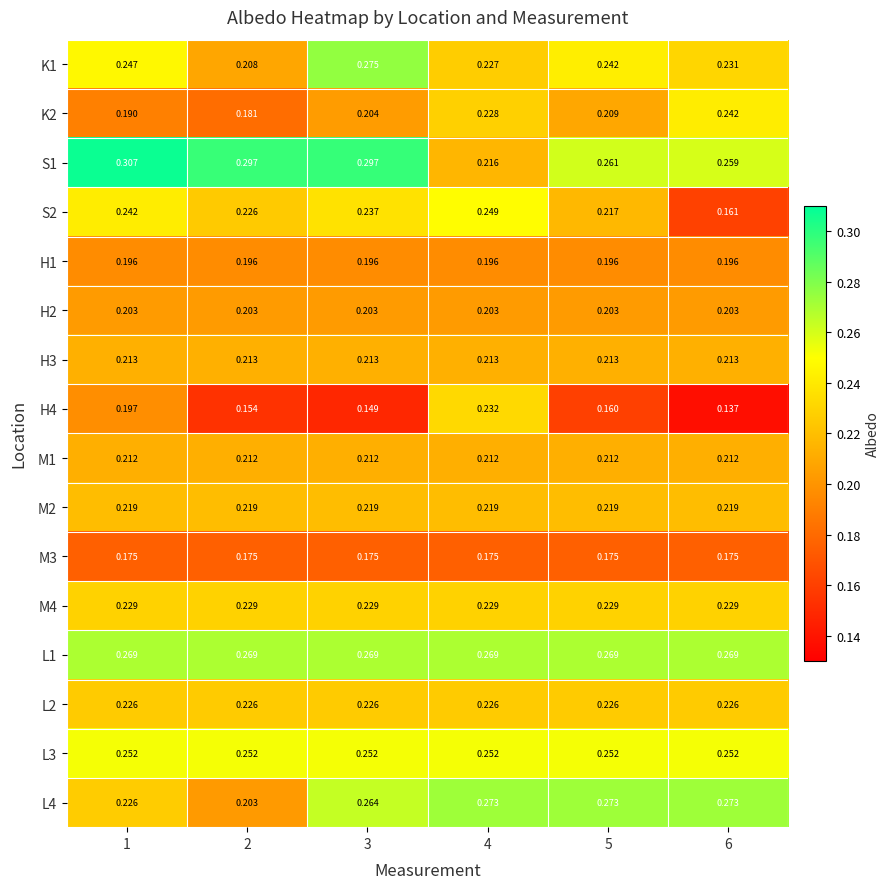

Is the value of S2 at 2 greater than the value of K1 at 4?

No